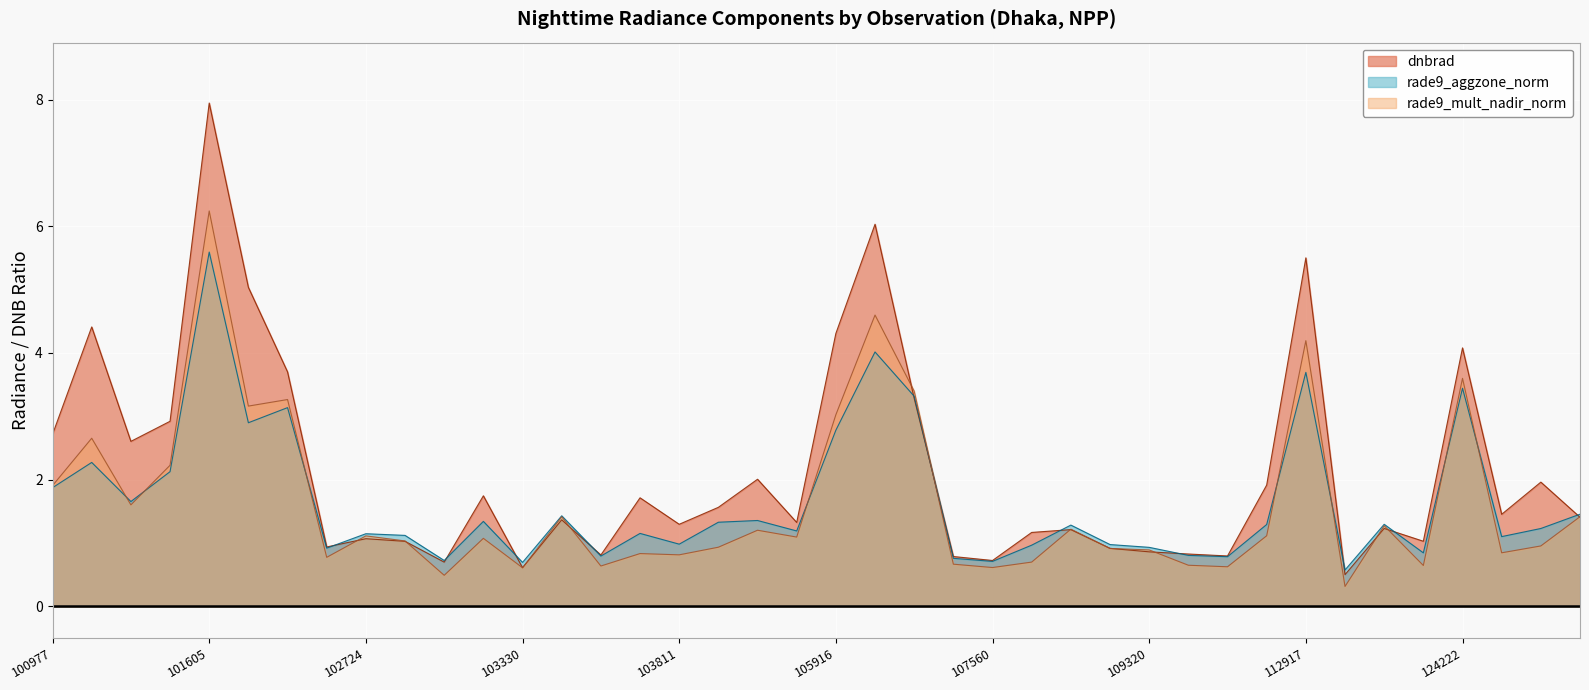

What is the difference between the maximum and second lowest values in the rade9_mult_nadir_norm series?

5.8